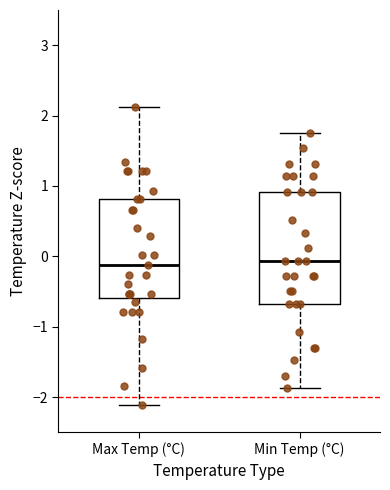

Where is the lower edge of the box for Min Temp (°C) on the y-axis? The values are not printed on the chart, so give them approximately, as read against the axis.

-0.7